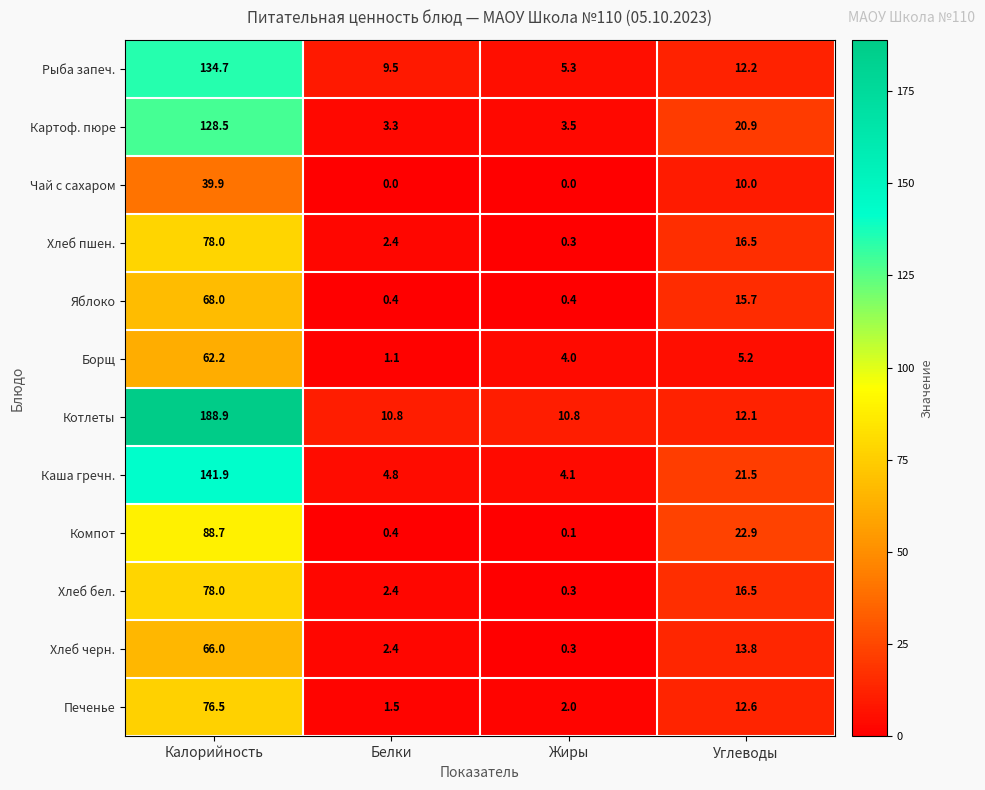

At how many categories does at least one series exceed 119?

1